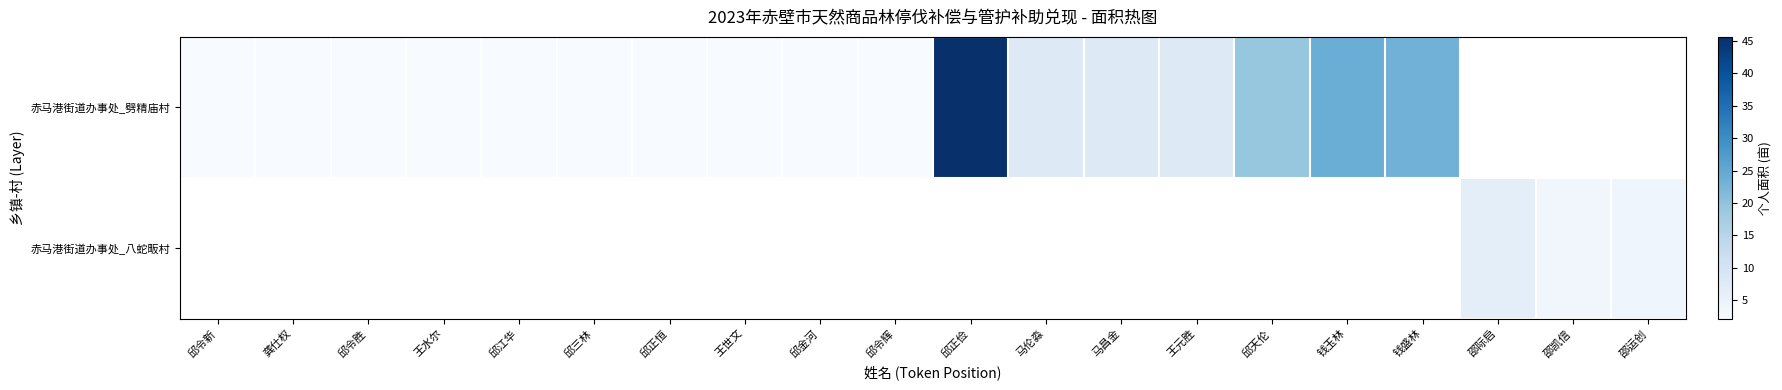

How many data points in 赤马港街道办事处_劈精庙村 are above 7?

7